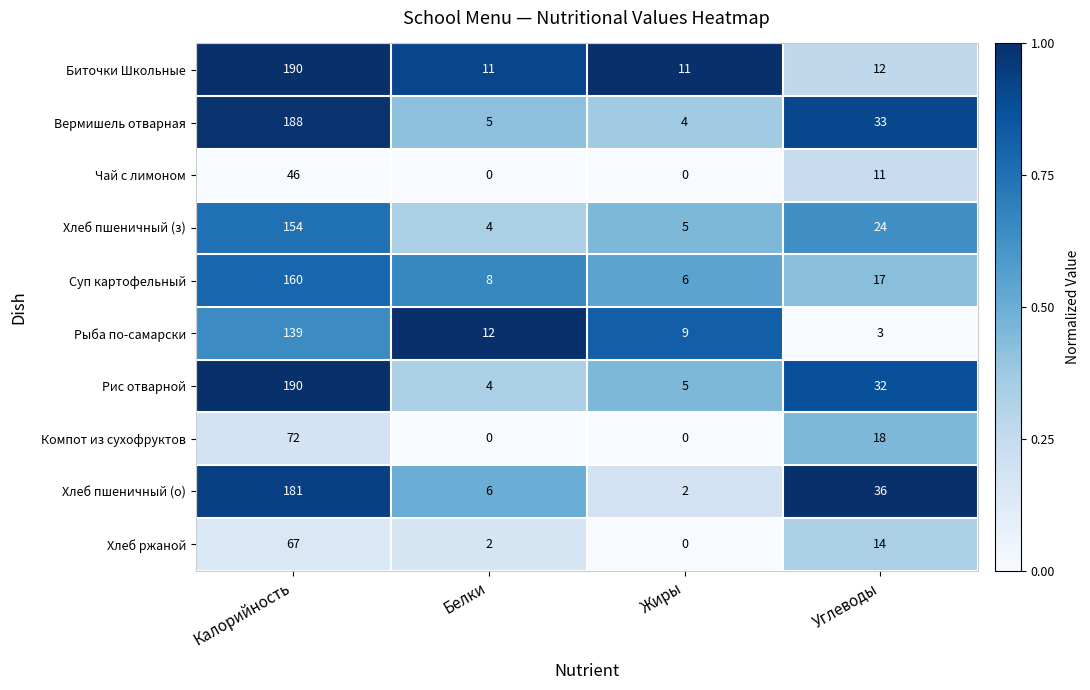

True or false: Вермишель отварная has a value of 2 at Белки.

False